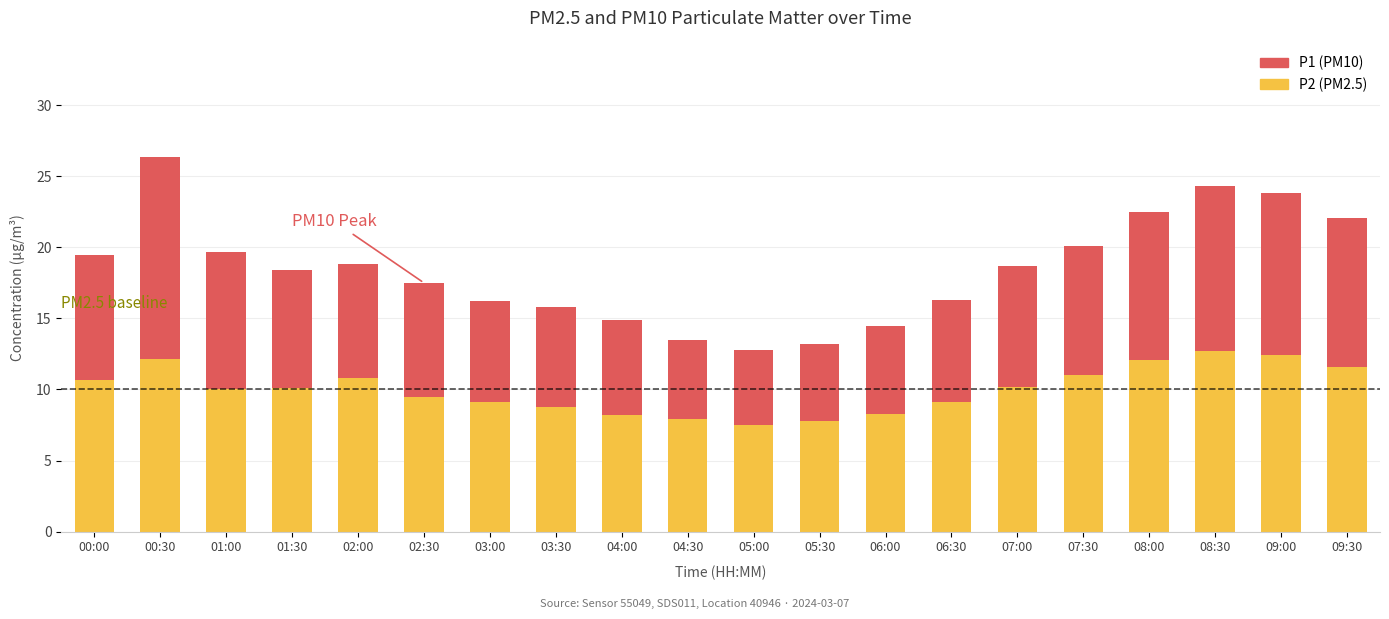

At which category is the sum across all series the highest?

00:30